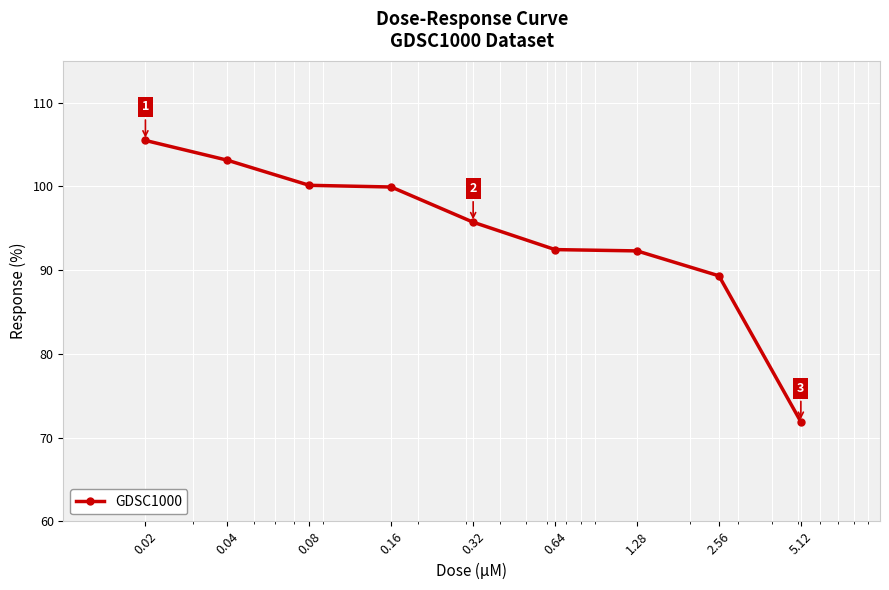

What is the difference between the second highest and second lowest values?

13.8